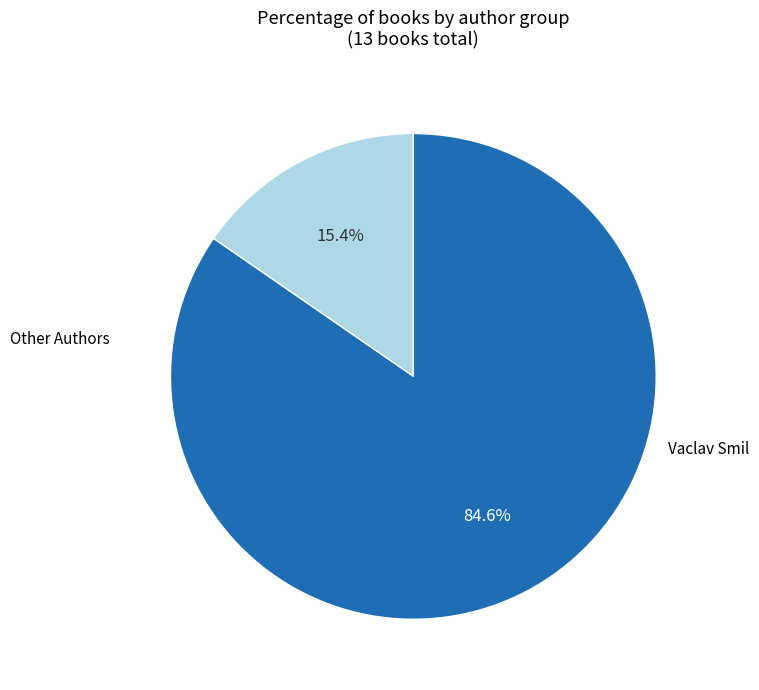

Is there any slice that represents more than half of the pie?

Yes